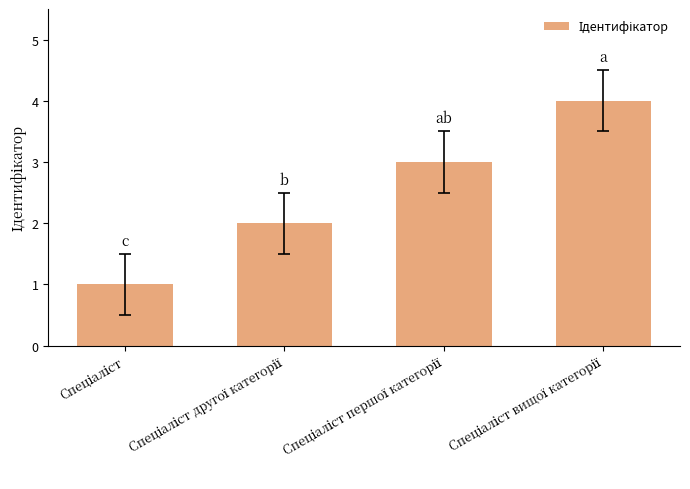

What is the maximum value shown in the chart?

4